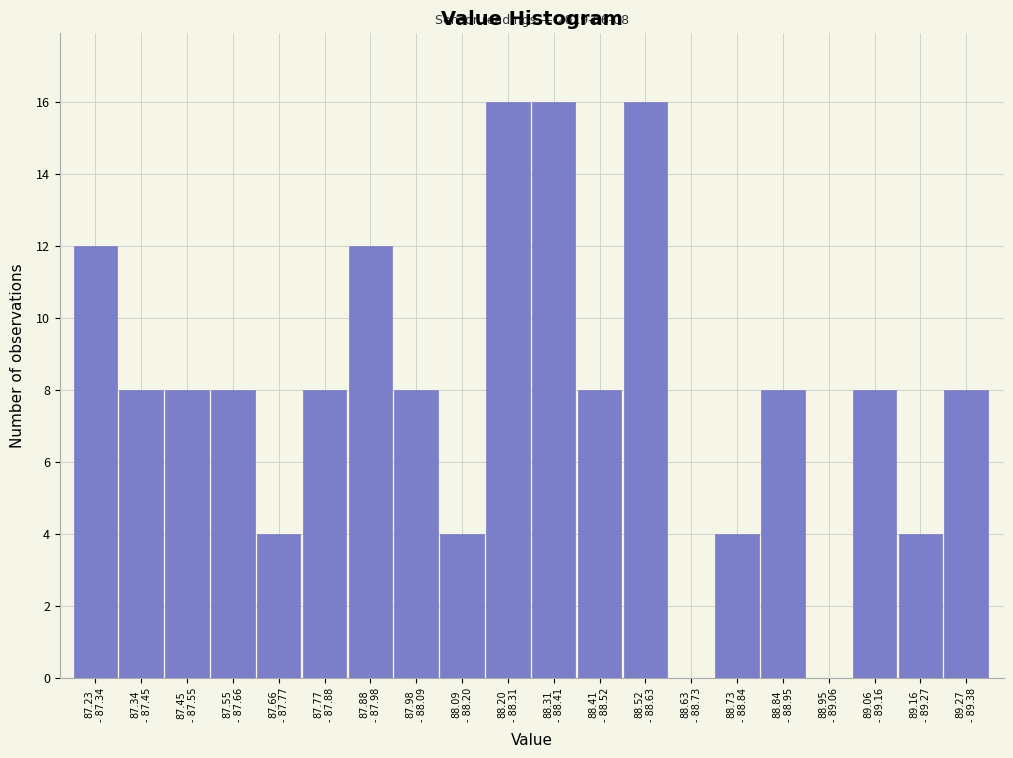

What is the maximum value shown in the chart?

16